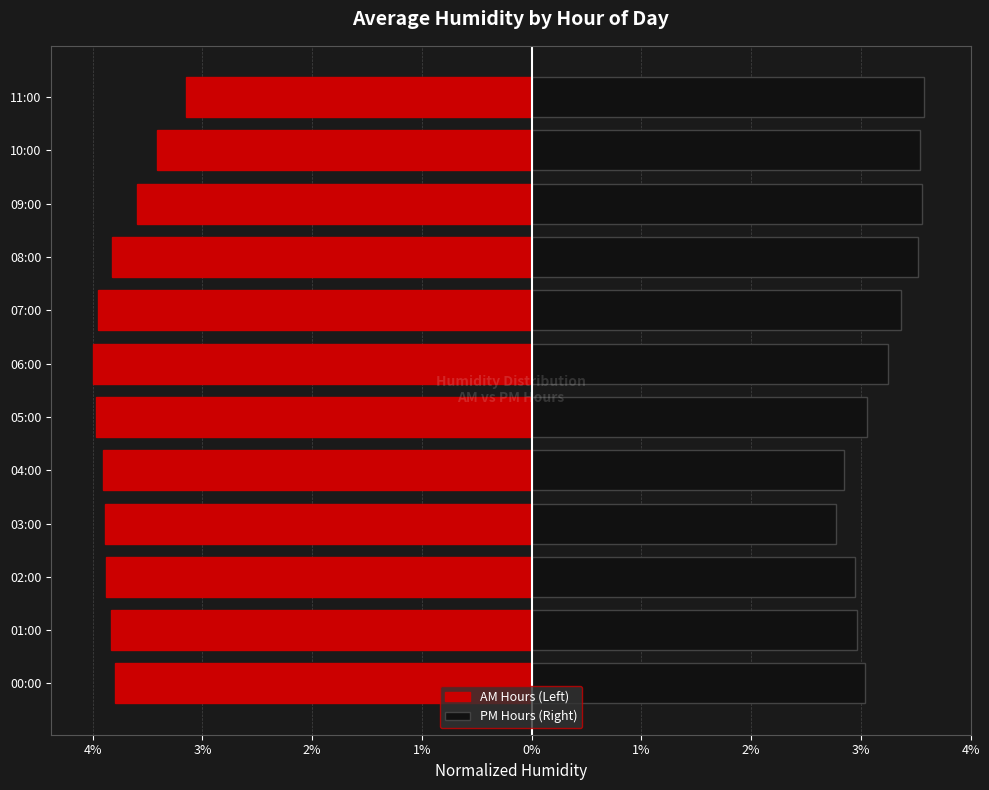

At how many categories does at least one series exceed 0?

12